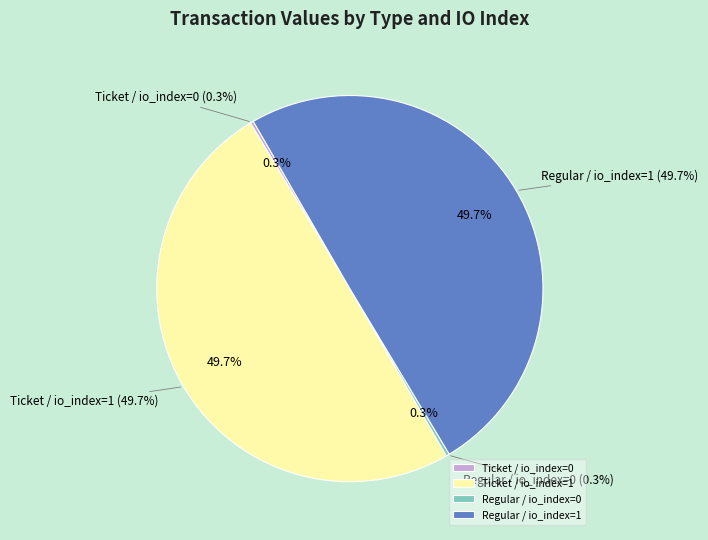

Is there any slice that represents more than half of the pie?

No